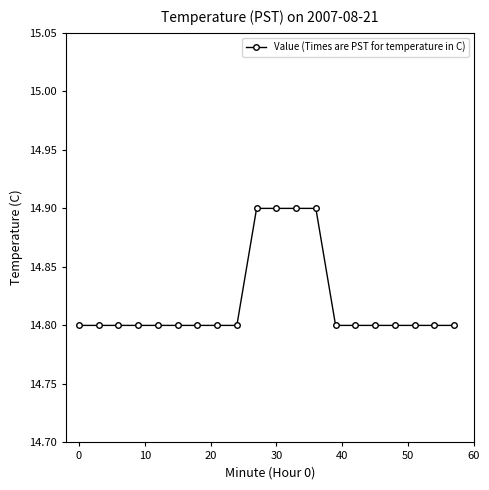

How many values are between 14 and 15?

20